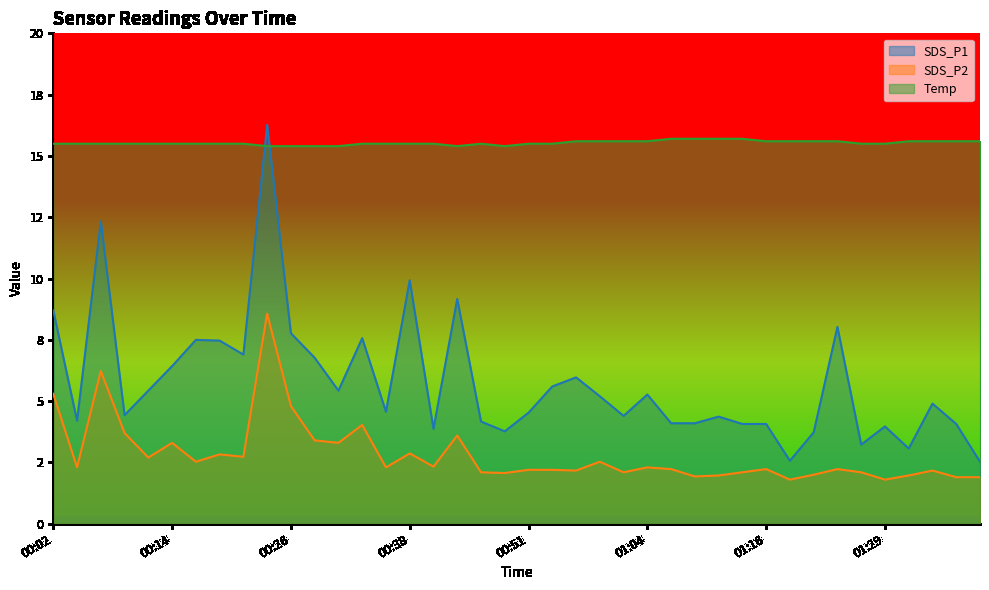

Rank the categories by SDS_P1 value from lowest to highest.

01:40, 01:19, 01:32, 01:27, 01:22, 00:49, 00:41, 01:29, 01:13, 01:16, 01:37, 01:06, 01:08, 00:46, 00:04, 01:11, 01:01, 00:09, 00:51, 00:36, 01:35, 00:59, 01:04, 00:11, 00:31, 00:54, 00:56, 00:14, 00:28, 00:21, 00:19, 00:16, 00:33, 00:26, 01:24, 00:02, 00:43, 00:38, 00:07, 00:24